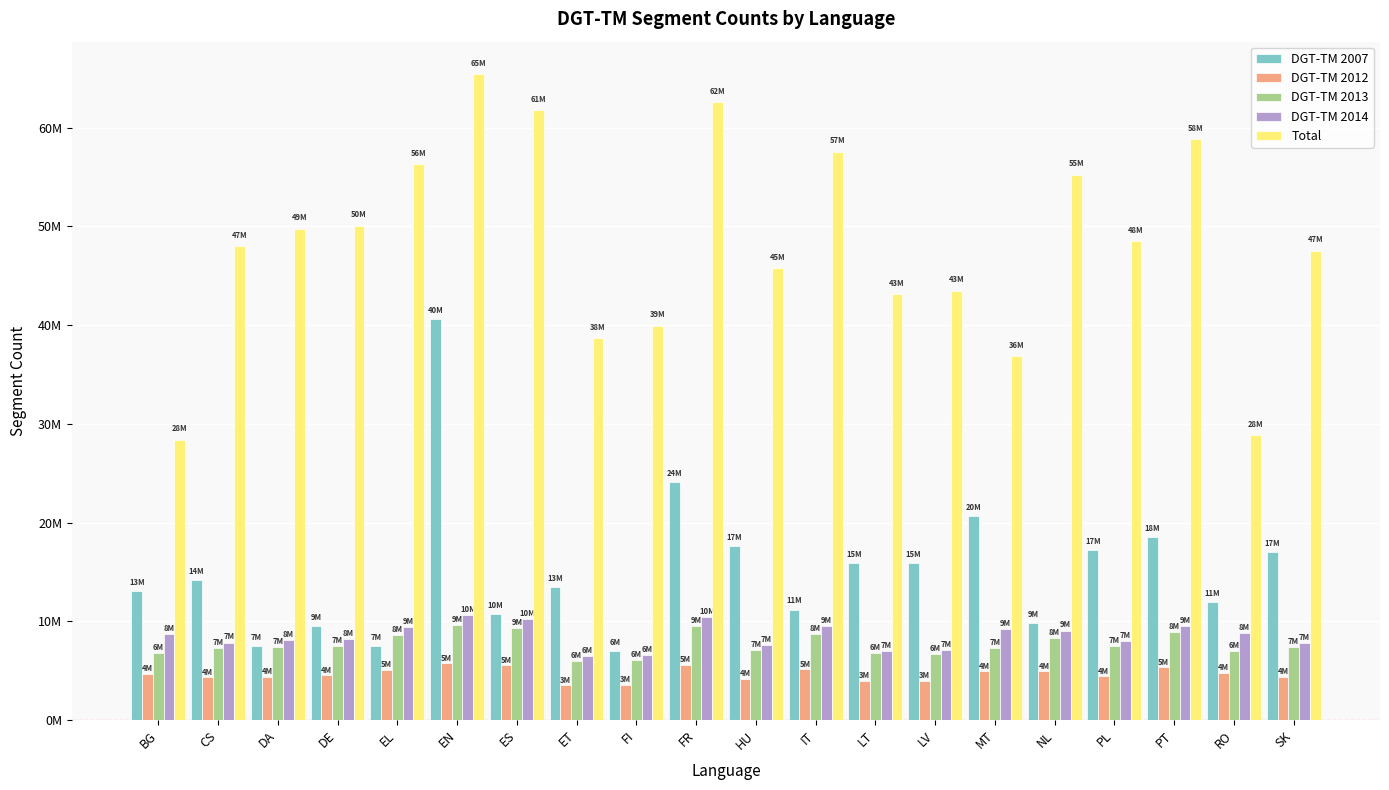

Reading right to left, transcribe all the data shown in this chart.

DGT-TM 2007: 17054891	11961552	18543786	17210704	9864915	20706805	15946908	15914014	11196070	17637781	24063558	6969326	13445458	10710449	40628587	7536947	9519800	7513869	14154299	13119524
DGT-TM 2012: 4360713	4780071	5353560	4433178	4954037	4935981	3963073	3978481	5151885	4180880	5626836	3594417	3503052	5564902	5741160	5067665	4514322	4398962	4313303	4709126
DGT-TM 2013: 7382379	6972237	8936285	7467604	8356578	7266661	6734840	6750961	8724387	7089073	9540920	6082932	6014986	9359257	9627498	8570296	7507855	7434887	7309002	6819453
DGT-TM 2014: 7808492	8826537	9553085	7982474	9069366	9178051	7126192	7002021	9477364	7623244	10444432	6577276	6448745	10194899	10675170	9381477	8253120	8082406	7854392	8713902
Total: 47514629	28861614	58805715	48494616	55230553	36831957	43482562	43109585	57550398	45733720	62590489	39954607	38666163	61750207	65429408	56314967	50079526	49762093	47986003	28370240